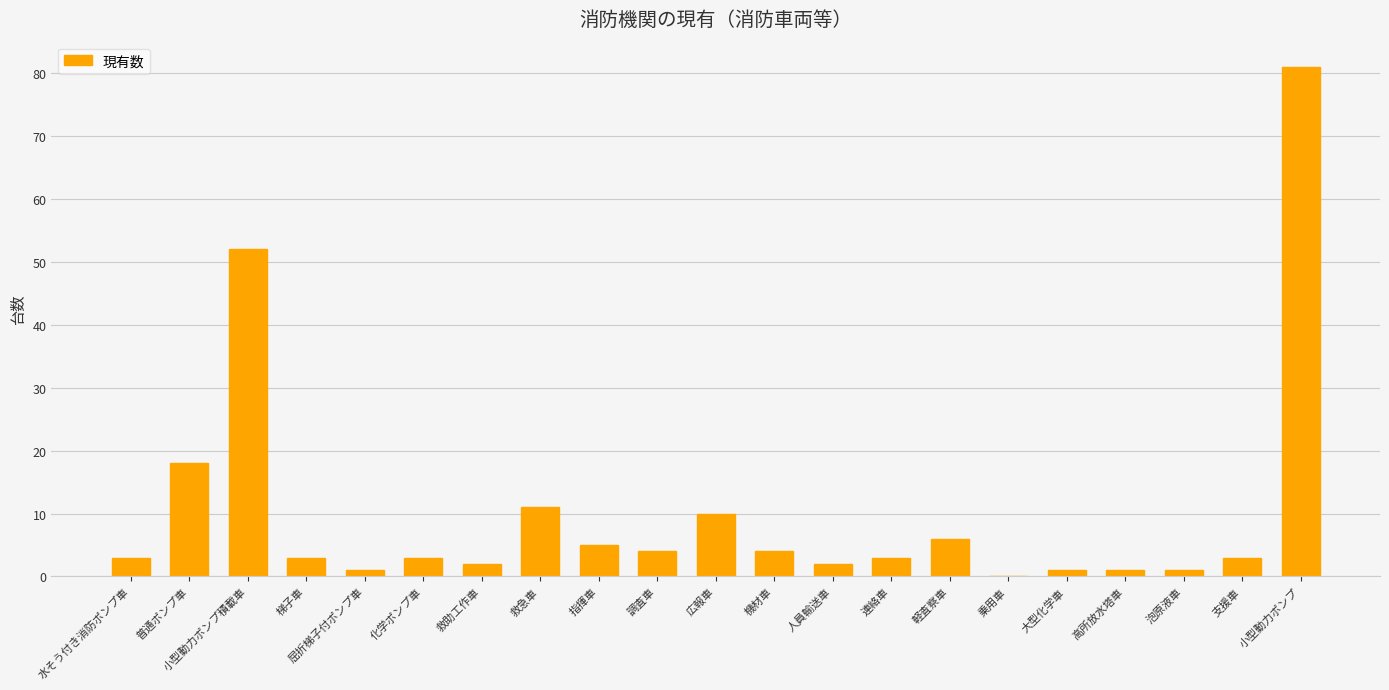

What is the maximum value shown in the chart?

81